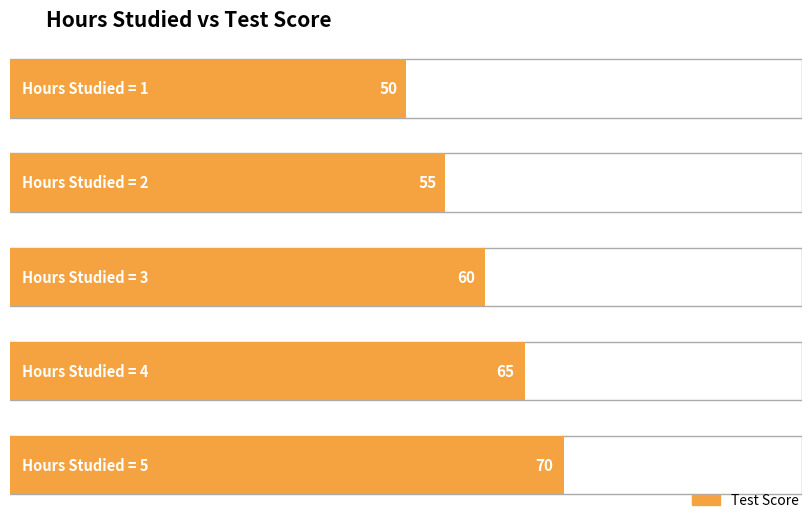

True or false: the data shows 50 at 1.

True